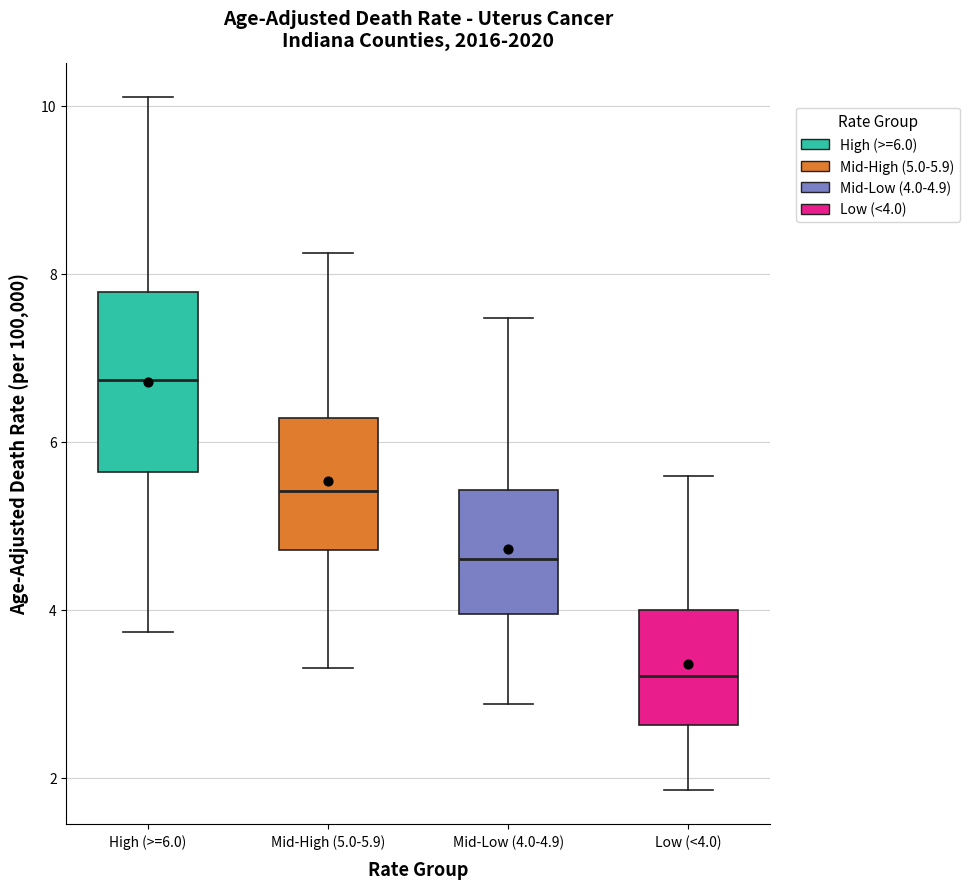

Where is the upper edge of the box for Low (<4.0) on the y-axis? The values are not printed on the chart, so give them approximately, as read against the axis.

4.0